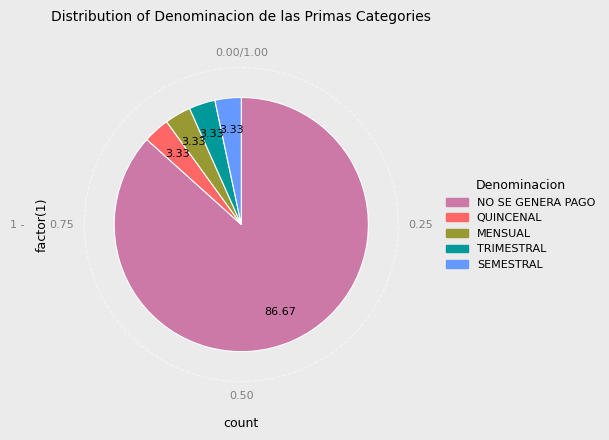

Which slice is the largest?

NO SE GENERA PAGO